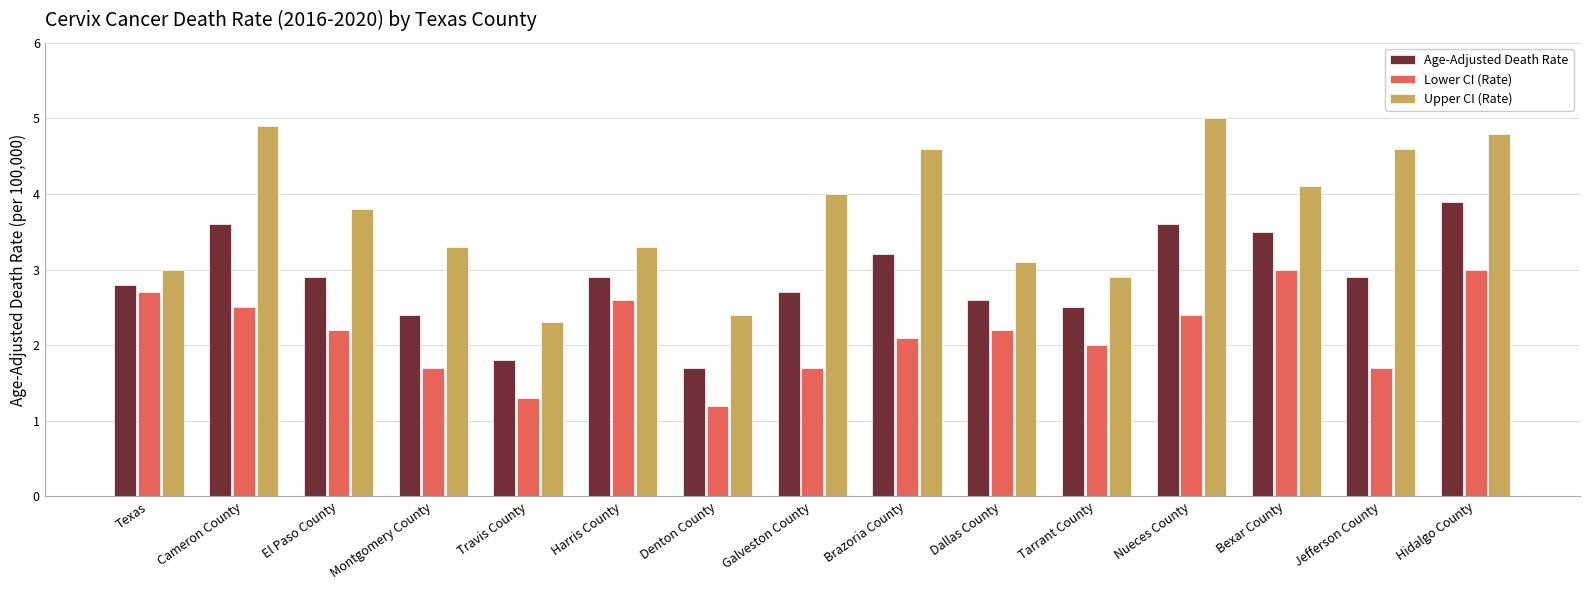

What is the approximate value of Upper CI (Rate) at Denton County?

2.4